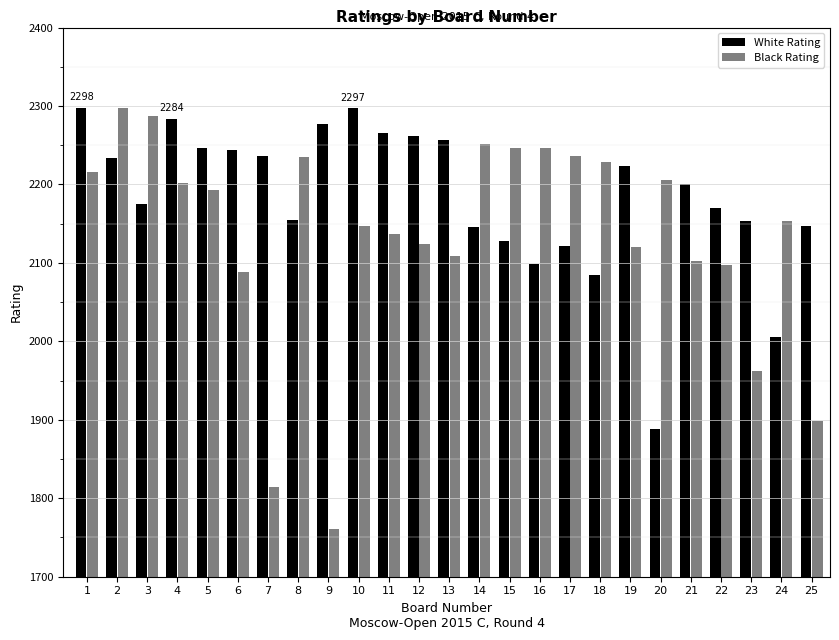

At which label does Black Rating first exceed 2153?

1